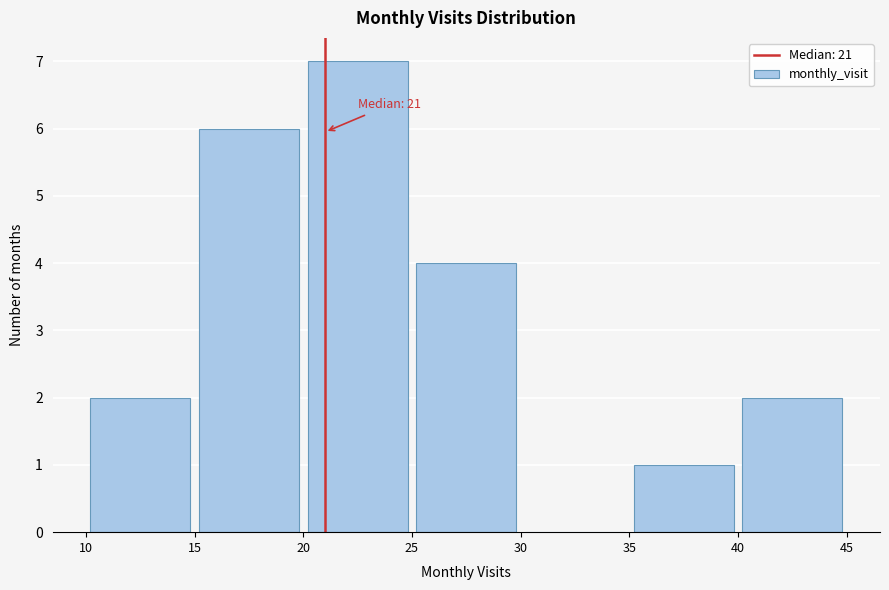

Which range on the x-axis has the tallest bar?

20 to 25